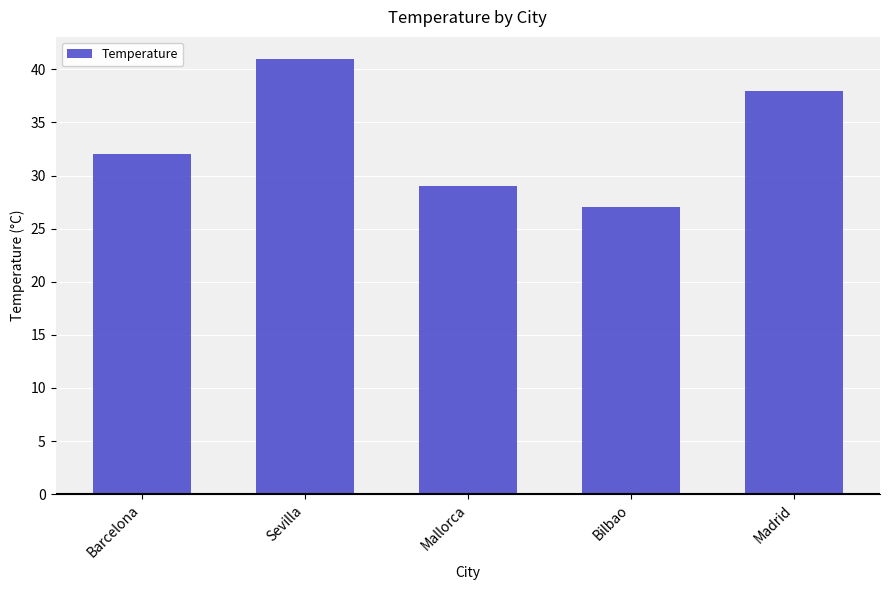

Rank the categories by value from lowest to highest.

Bilbao, Mallorca, Barcelona, Madrid, Sevilla